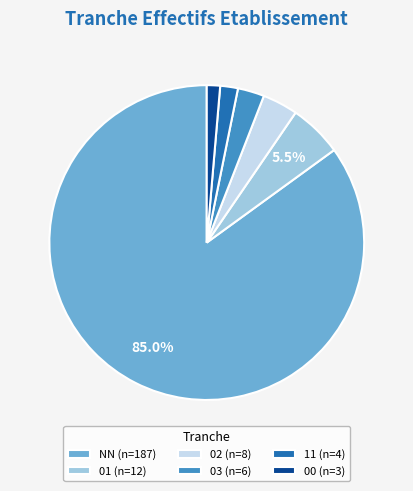

Which has a higher value, 01 (n=12) or NN (n=187)?

NN (n=187)